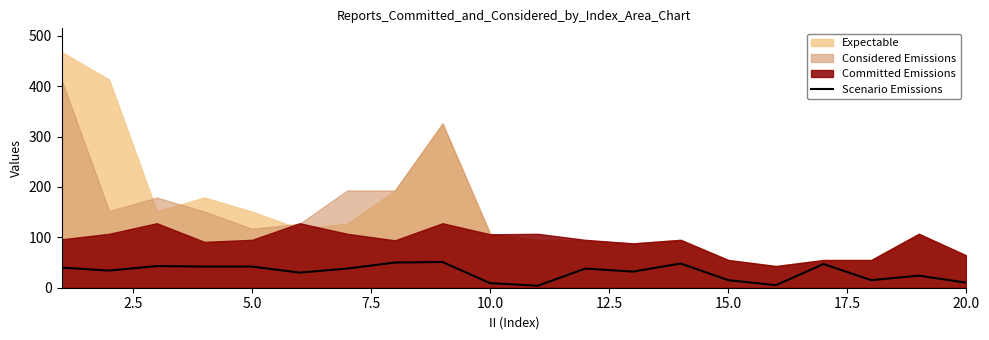

Does the chart display data point markers on the line(s)?

No